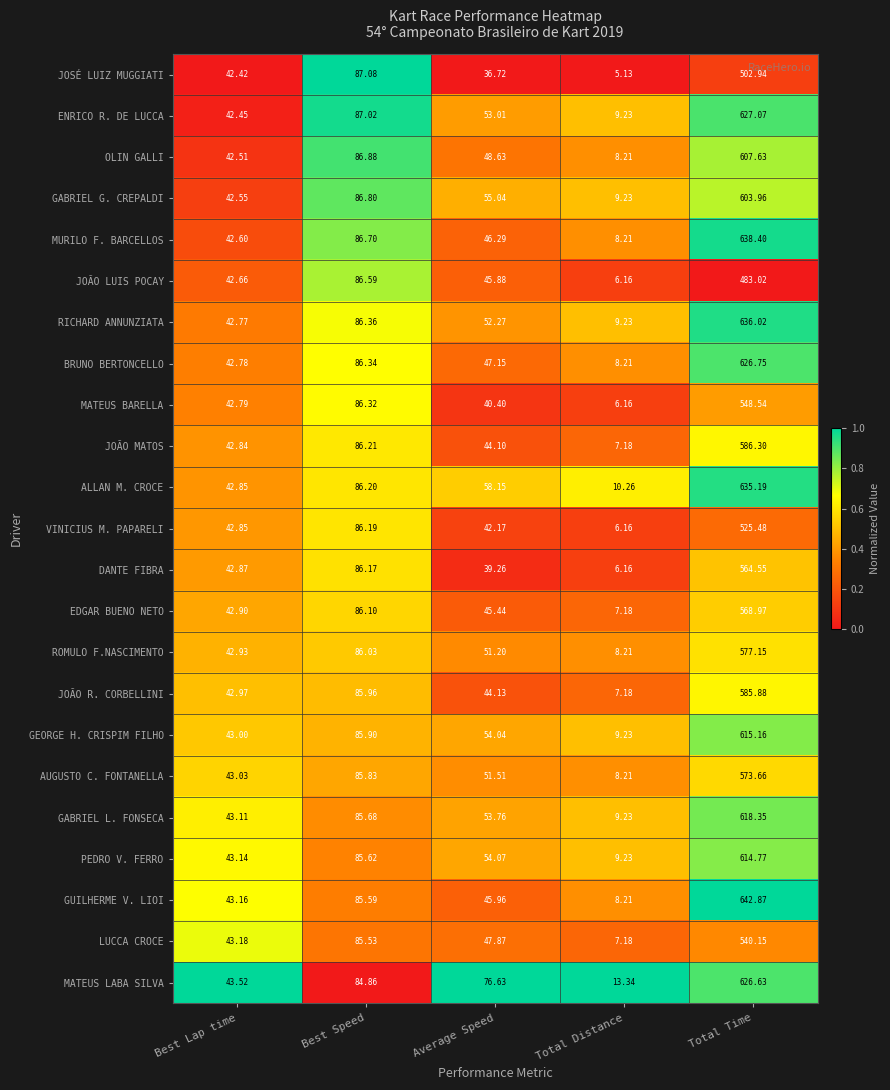

Where is GABRIEL G. CREPALDI nearest to the value 306?

Best Speed